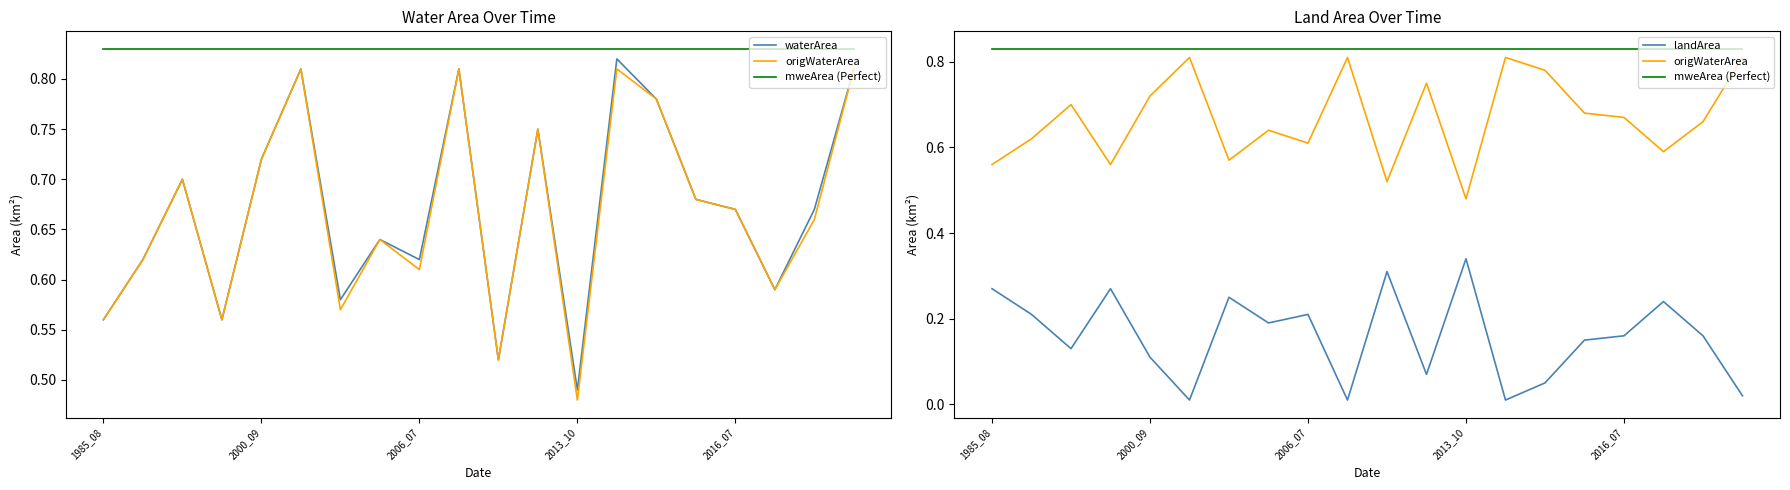

What is the lowest value of the waterArea series?

0.5